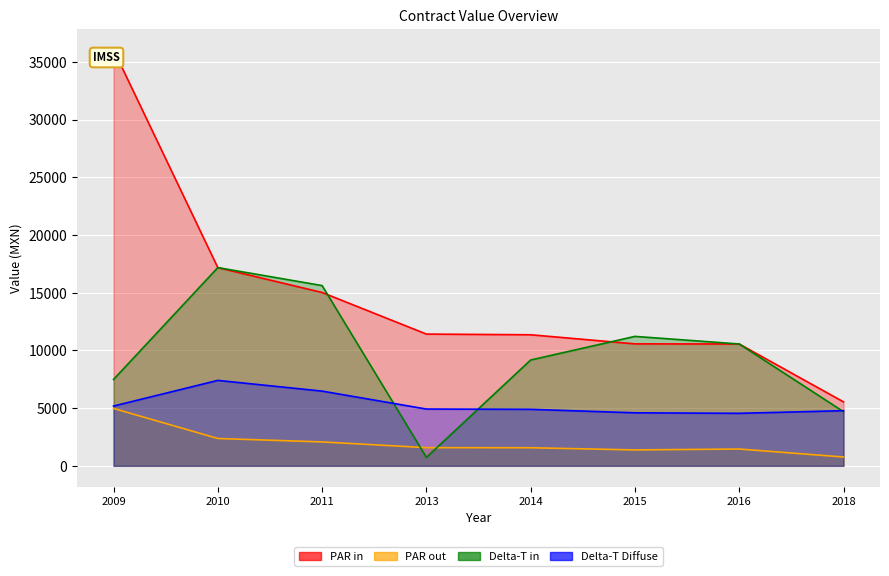

The value of PAR out at 2009 is 2215.1. True or false?

False